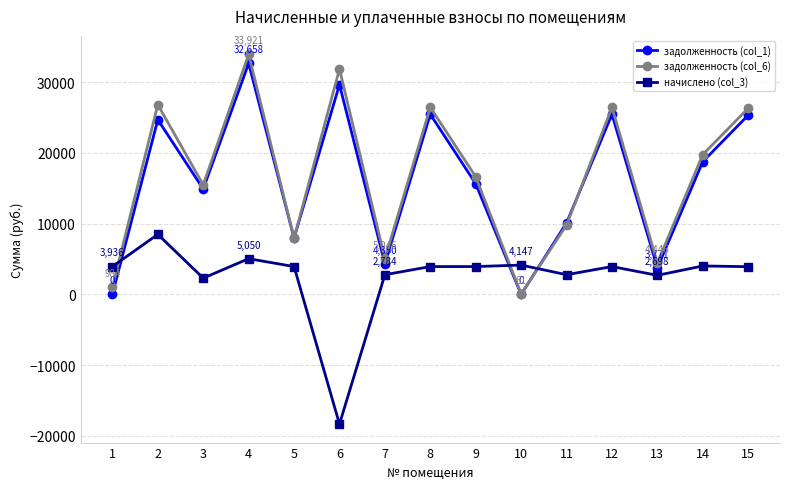

At which label does задолженность (col_6) first exceed 16625?

2